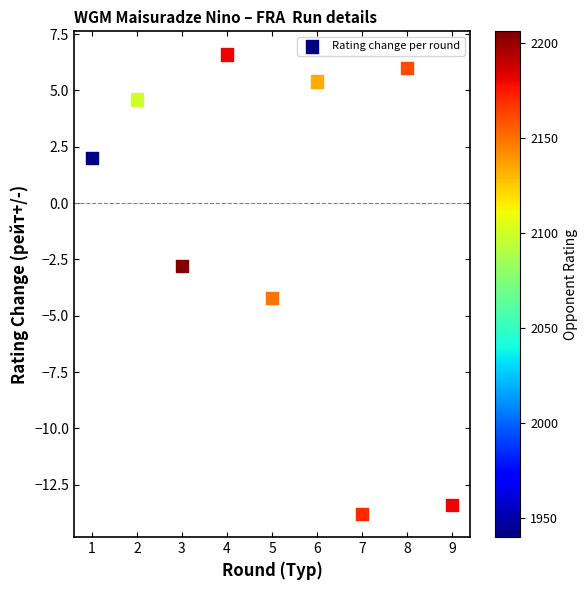

What is the average Y value?

-1.1